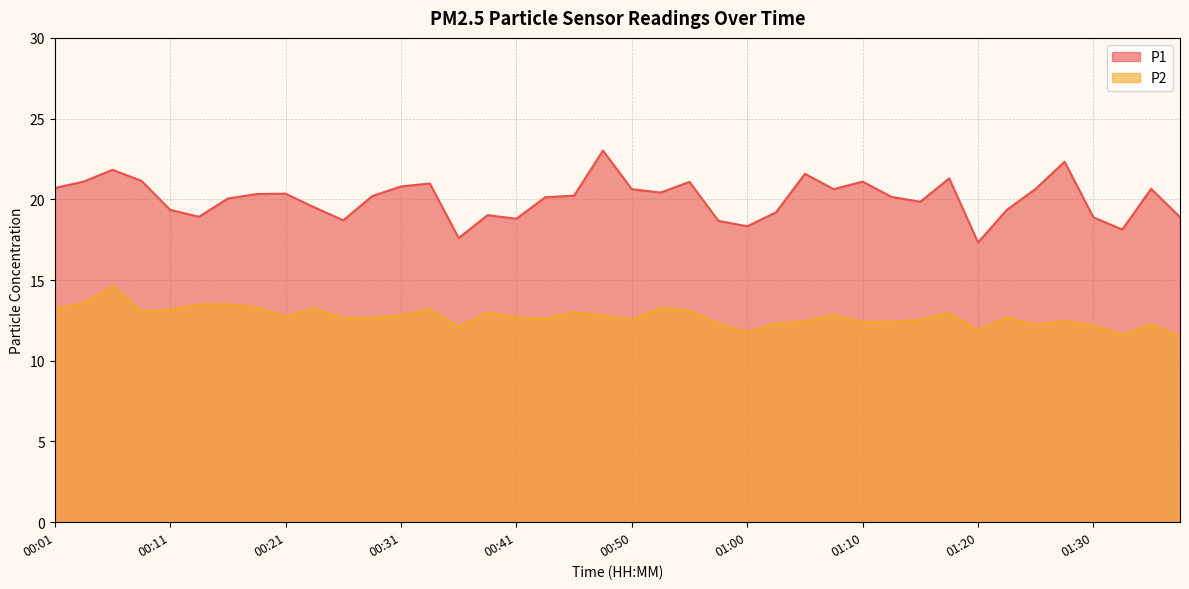

List the series in order of their overall mean, lowest first.

P2, P1